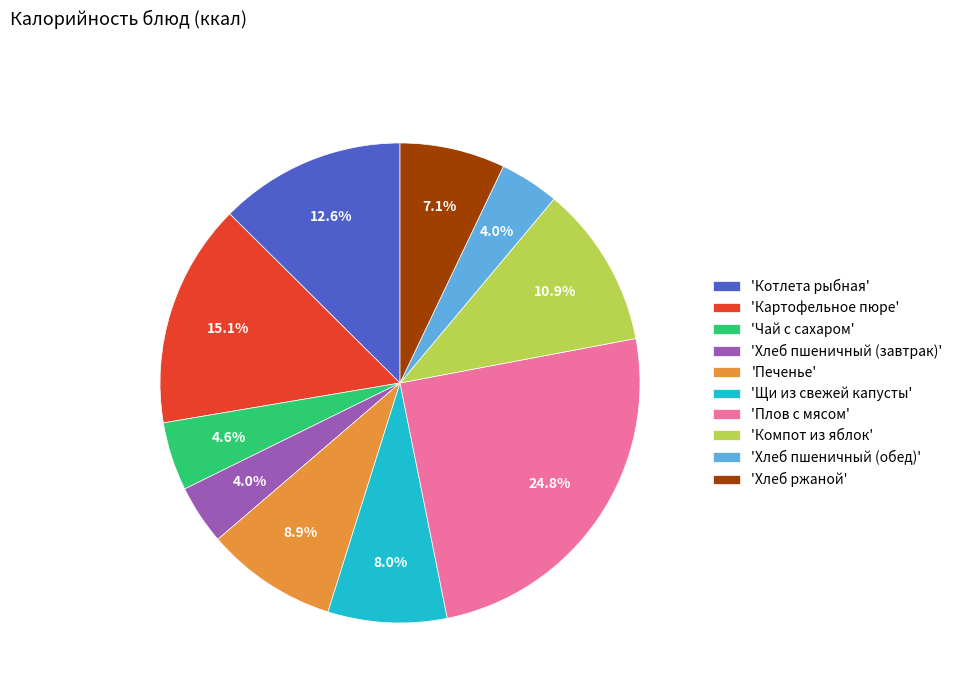

Does 'Хлеб пшеничный (обед)' account for over 50% of the chart?

No